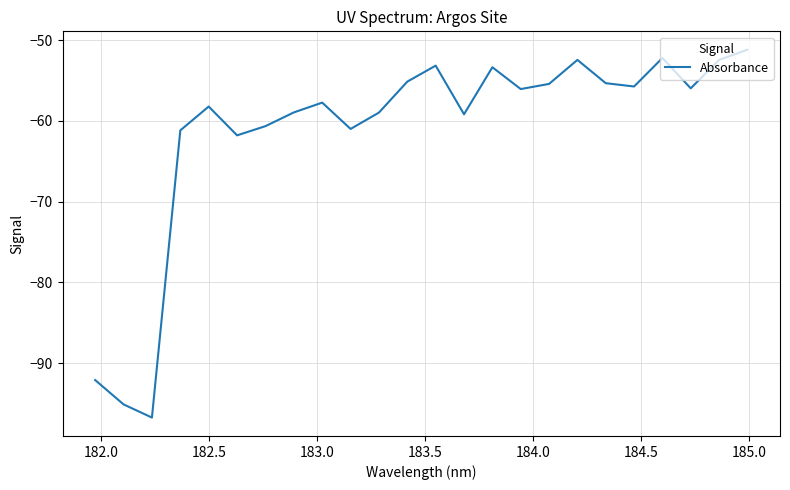

What is the greatest value displayed?

-51.2